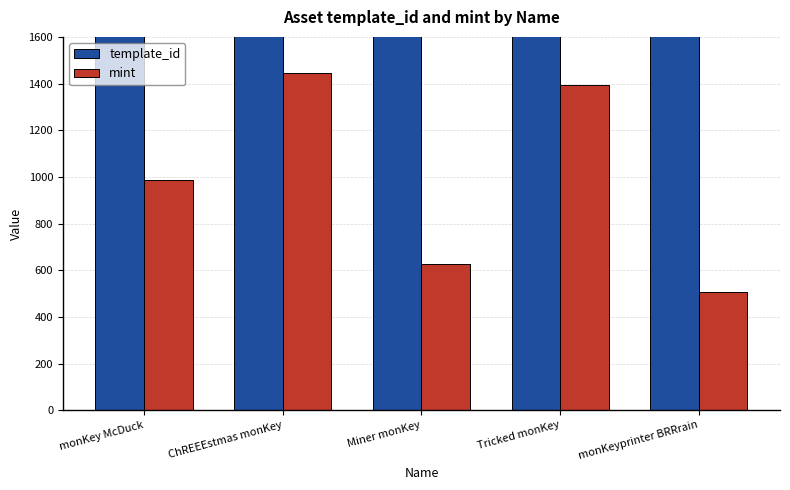

How many series are shown in this chart?

2